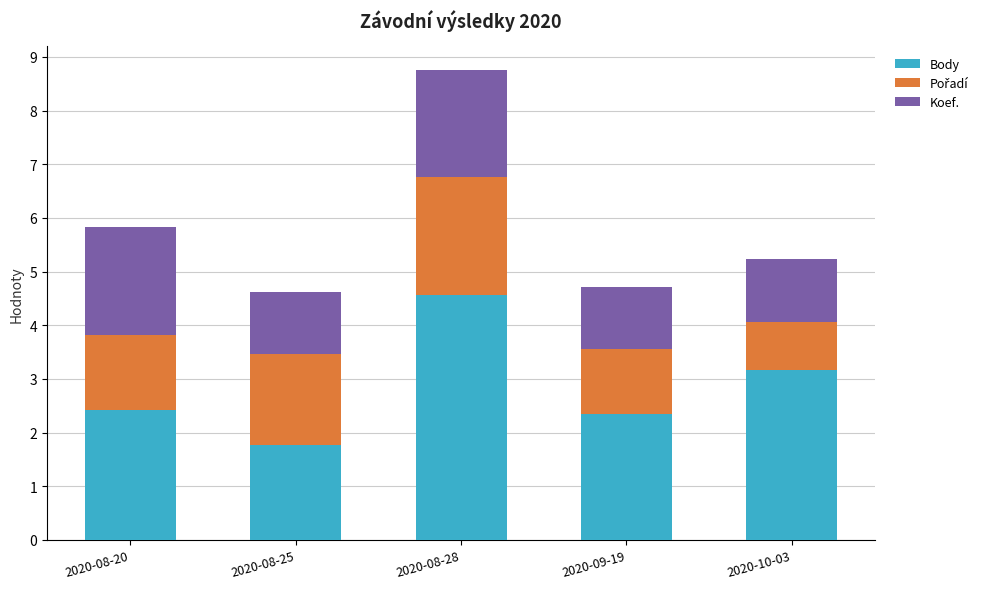

At which label does Body reach its peak?

2020-08-28